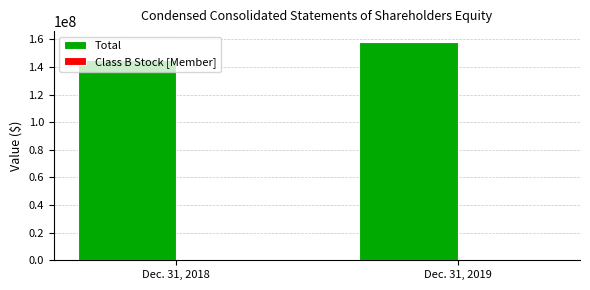

Which series has the largest range (max minus min)?

Total